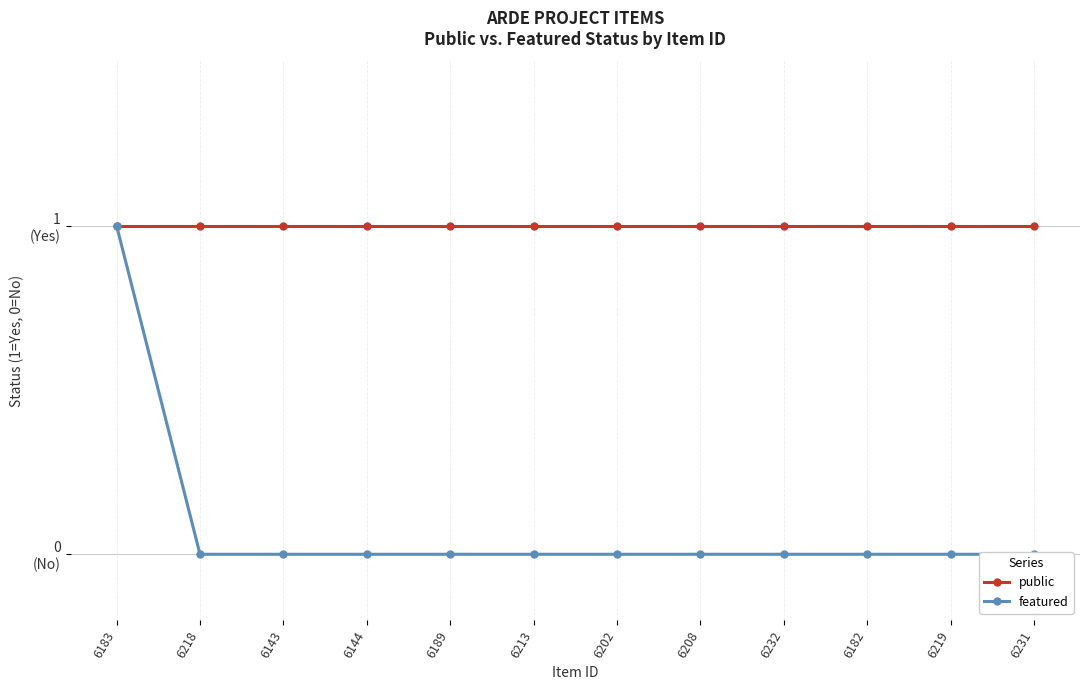

Between 6208 and 6232, which is larger?

6208